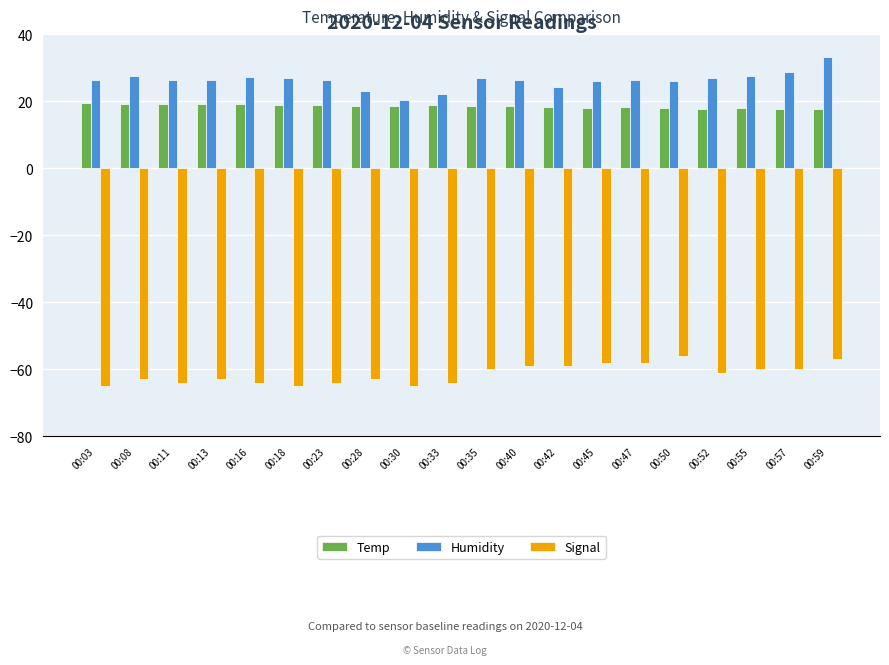

What is the total value across all series at 00:16?

-17.6